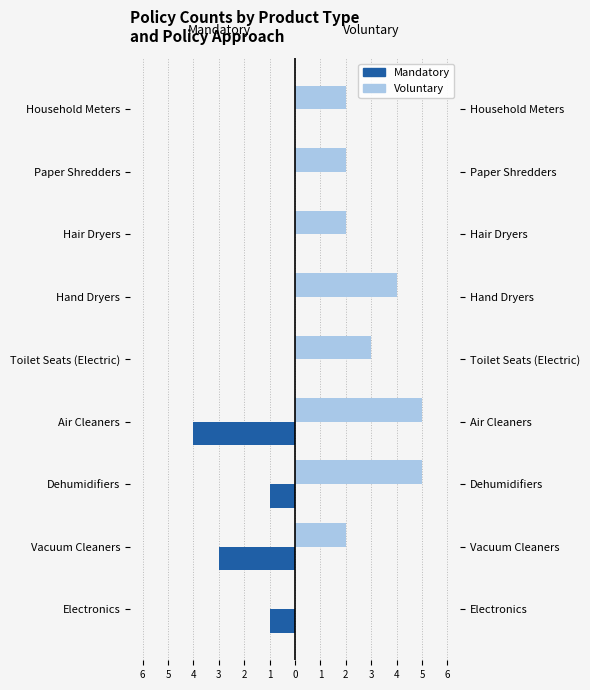

Which series has the largest range (max minus min)?

Voluntary